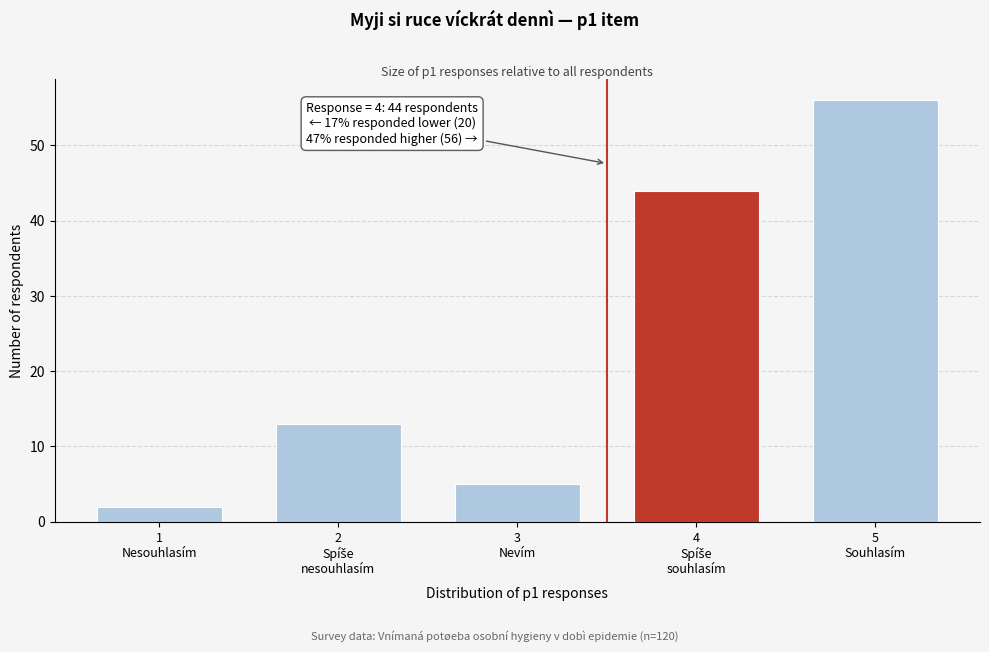

Reading left to right, what are all the values shown in this chart?

2	13	5	44	56